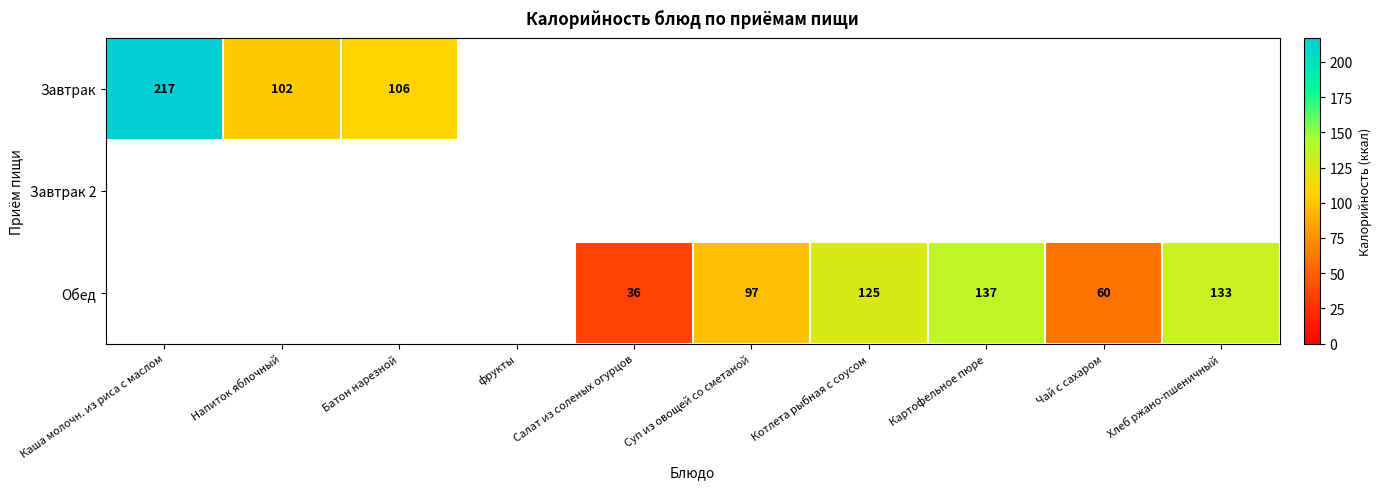

Is it true that Обед equals 137 at Картофельное пюре?

True